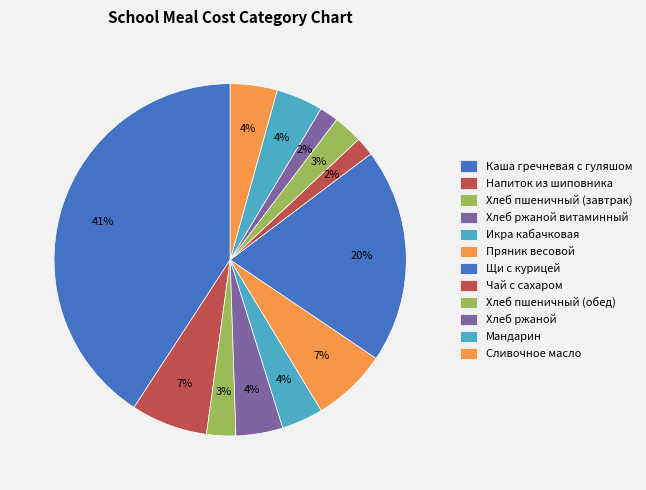

How many segments does this pie chart have?

12